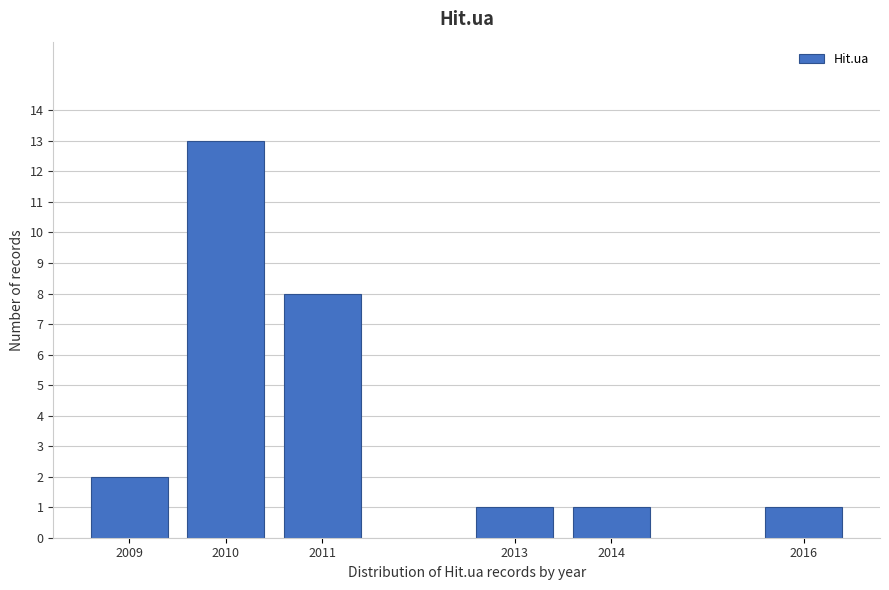

Reading right to left, transcribe all the data shown in this chart.

2016=1	2014=1	2013=1	2011=8	2010=13	2009=2